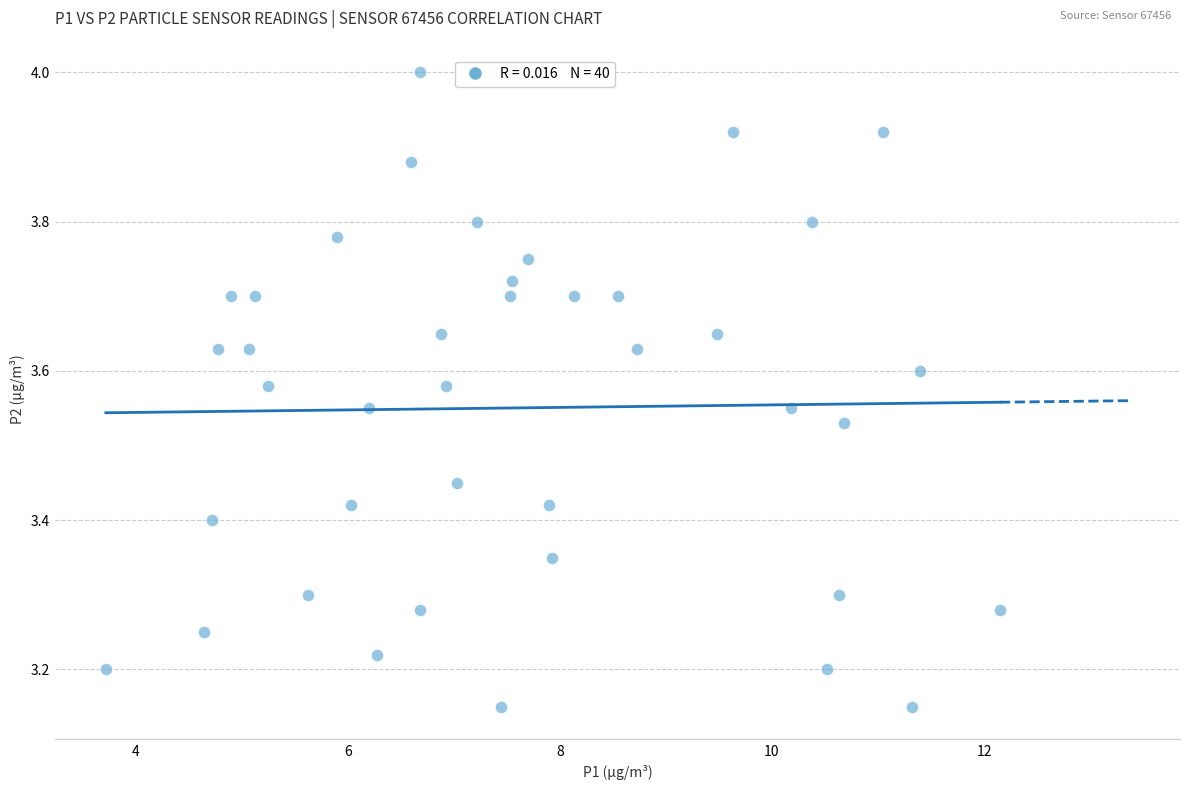

What is the range of X values (max minus min)?

8.4